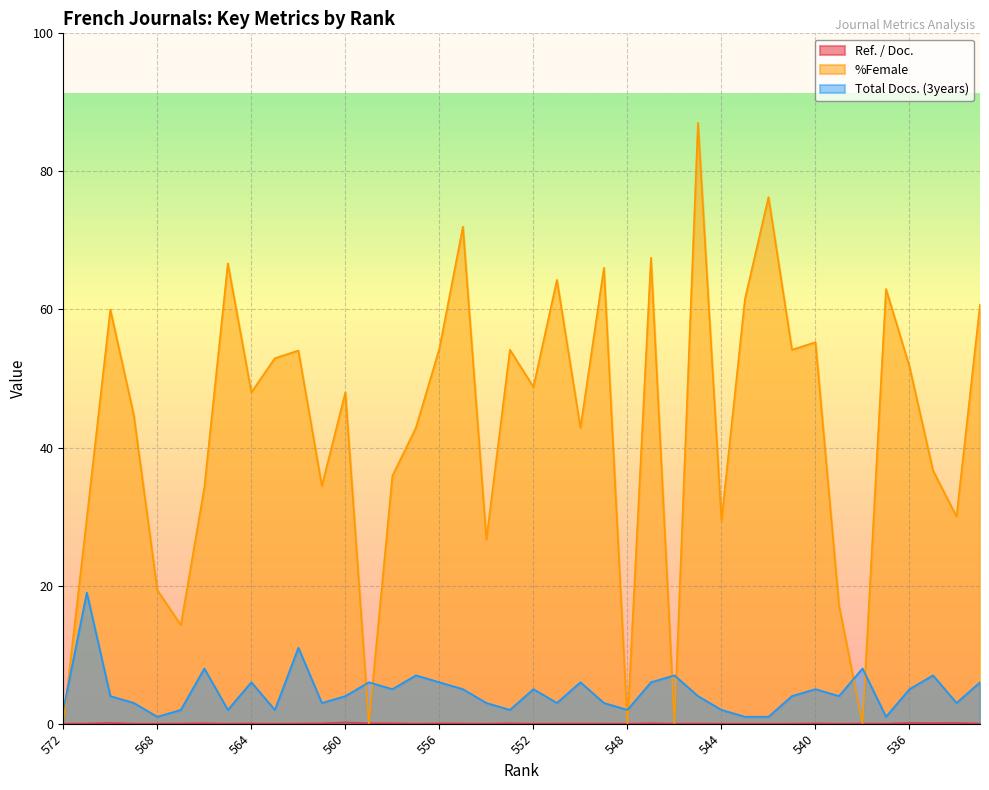

What is the difference between the highest and lowest values at 556?

54.3